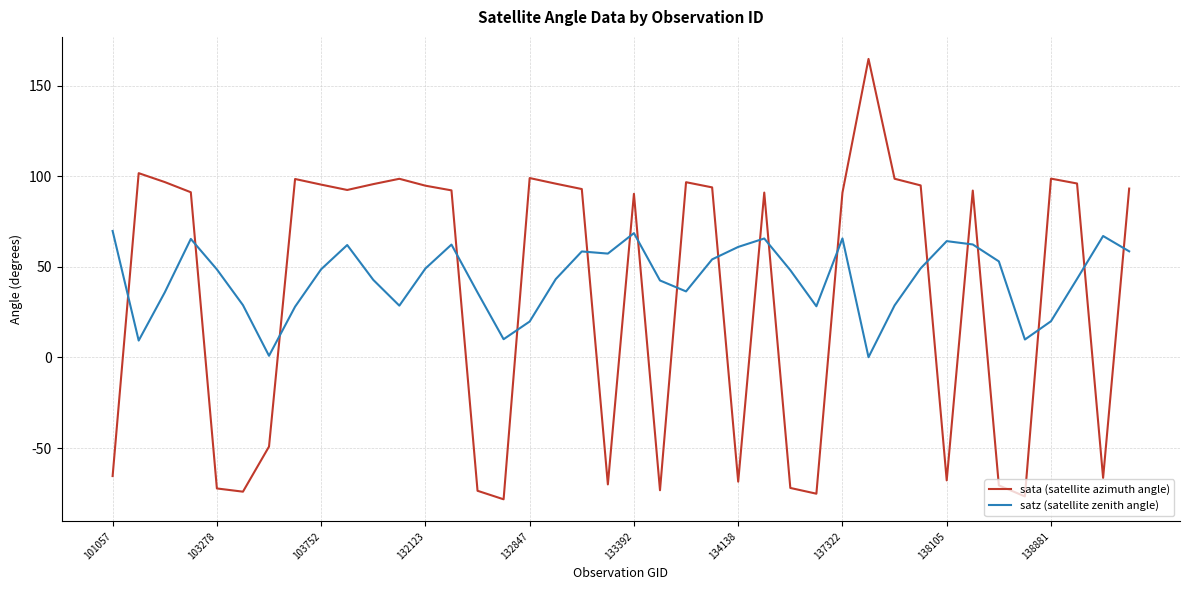

Which series has the largest range (max minus min)?

sata (satellite azimuth angle)